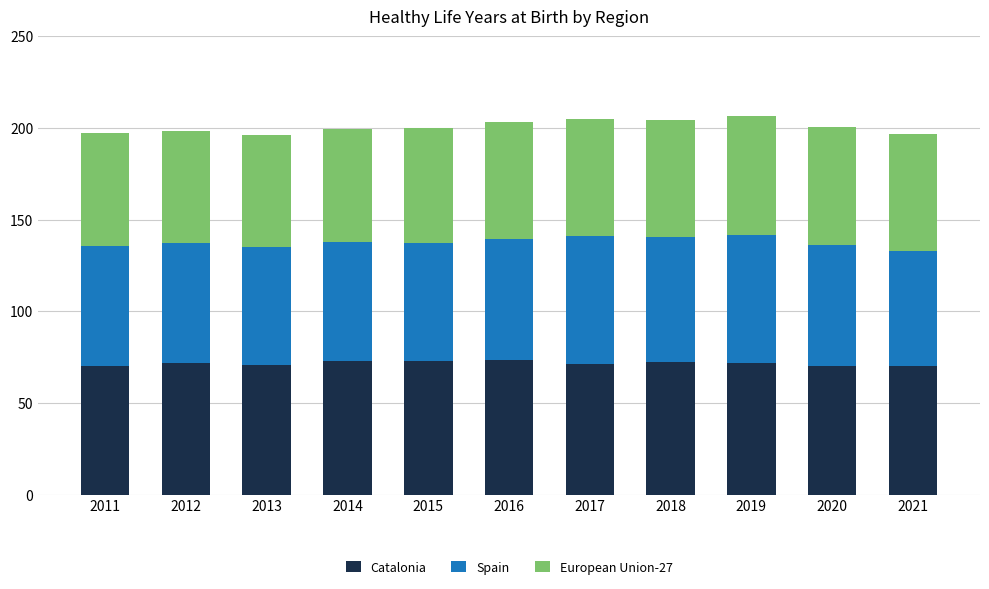

Does the chart contain stacked bars?

Yes